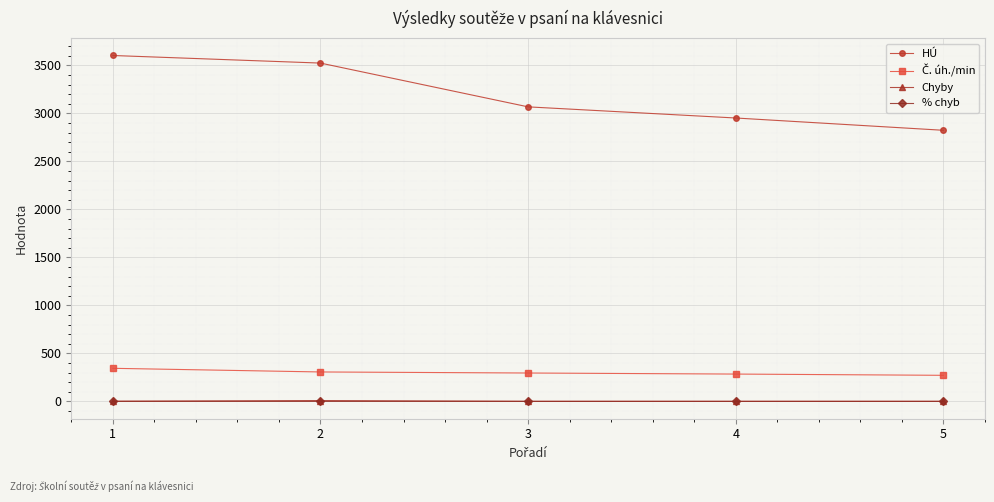

How many data points in Chyby are above 2?

2